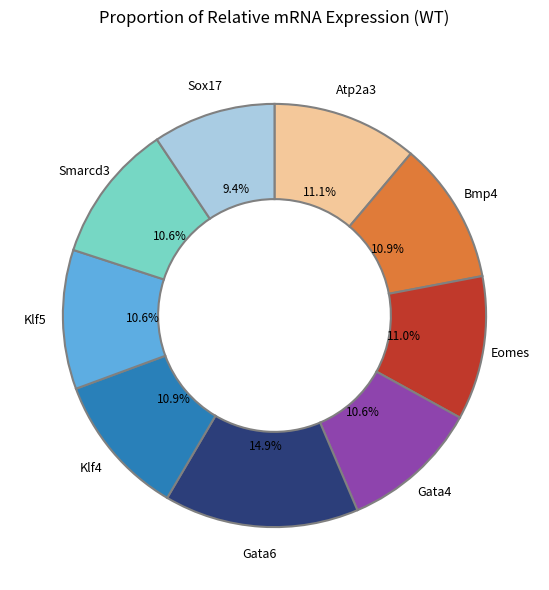

Does any single category account for the majority?

No